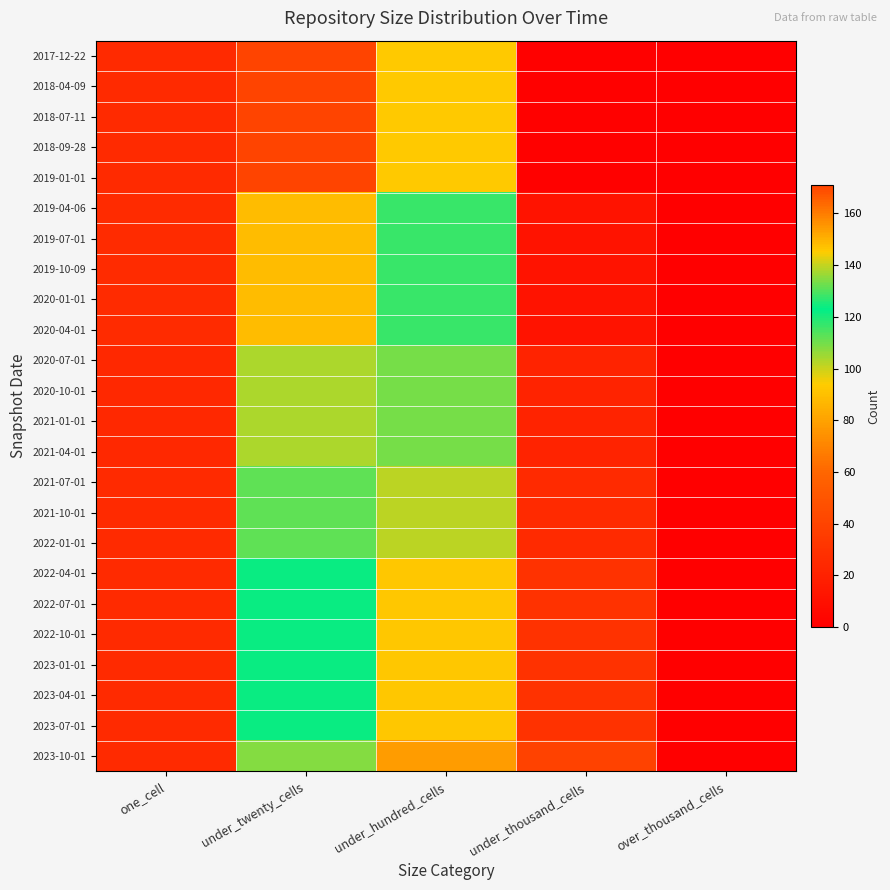

Reading right to left, extract all data points from this chart.

2017-12-22: over_thousand_cells=0	under_thousand_cells=1	under_hundred_cells=93	under_twenty_cells=171	one_cell=25
2018-04-09: over_thousand_cells=0	under_thousand_cells=1	under_hundred_cells=93	under_twenty_cells=171	one_cell=25
2018-07-11: over_thousand_cells=0	under_thousand_cells=1	under_hundred_cells=93	under_twenty_cells=171	one_cell=25
2018-09-28: over_thousand_cells=0	under_thousand_cells=1	under_hundred_cells=93	under_twenty_cells=171	one_cell=25
2019-01-01: over_thousand_cells=0	under_thousand_cells=1	under_hundred_cells=93	under_twenty_cells=171	one_cell=25
2019-04-06: over_thousand_cells=0	under_thousand_cells=12	under_hundred_cells=128	under_twenty_cells=148	one_cell=26
2019-07-01: over_thousand_cells=0	under_thousand_cells=12	under_hundred_cells=128	under_twenty_cells=148	one_cell=26
2019-10-09: over_thousand_cells=0	under_thousand_cells=12	under_hundred_cells=128	under_twenty_cells=148	one_cell=26
2020-01-01: over_thousand_cells=0	under_thousand_cells=12	under_hundred_cells=128	under_twenty_cells=148	one_cell=26
2020-04-01: over_thousand_cells=0	under_thousand_cells=12	under_hundred_cells=128	under_twenty_cells=148	one_cell=26
2020-07-01: over_thousand_cells=0	under_thousand_cells=21	under_hundred_cells=133	under_twenty_cells=138	one_cell=24
2020-10-01: over_thousand_cells=0	under_thousand_cells=21	under_hundred_cells=133	under_twenty_cells=138	one_cell=24
2021-01-01: over_thousand_cells=0	under_thousand_cells=21	under_hundred_cells=133	under_twenty_cells=138	one_cell=24
2021-04-01: over_thousand_cells=0	under_thousand_cells=21	under_hundred_cells=133	under_twenty_cells=138	one_cell=24
2021-07-01: over_thousand_cells=0	under_thousand_cells=25	under_hundred_cells=139	under_twenty_cells=131	one_cell=25
2021-10-01: over_thousand_cells=0	under_thousand_cells=25	under_hundred_cells=139	under_twenty_cells=131	one_cell=25
2022-01-01: over_thousand_cells=0	under_thousand_cells=25	under_hundred_cells=139	under_twenty_cells=131	one_cell=25
2022-04-01: over_thousand_cells=0	under_thousand_cells=30	under_hundred_cells=146	under_twenty_cells=122	one_cell=25
2022-07-01: over_thousand_cells=0	under_thousand_cells=30	under_hundred_cells=146	under_twenty_cells=122	one_cell=25
2022-10-01: over_thousand_cells=0	under_thousand_cells=30	under_hundred_cells=146	under_twenty_cells=122	one_cell=25
2023-01-01: over_thousand_cells=0	under_thousand_cells=30	under_hundred_cells=146	under_twenty_cells=122	one_cell=25
2023-04-01: over_thousand_cells=0	under_thousand_cells=30	under_hundred_cells=146	under_twenty_cells=122	one_cell=25
2023-07-01: over_thousand_cells=0	under_thousand_cells=30	under_hundred_cells=146	under_twenty_cells=122	one_cell=25
2023-10-01: over_thousand_cells=0	under_thousand_cells=39	under_hundred_cells=154	under_twenty_cells=108	one_cell=25